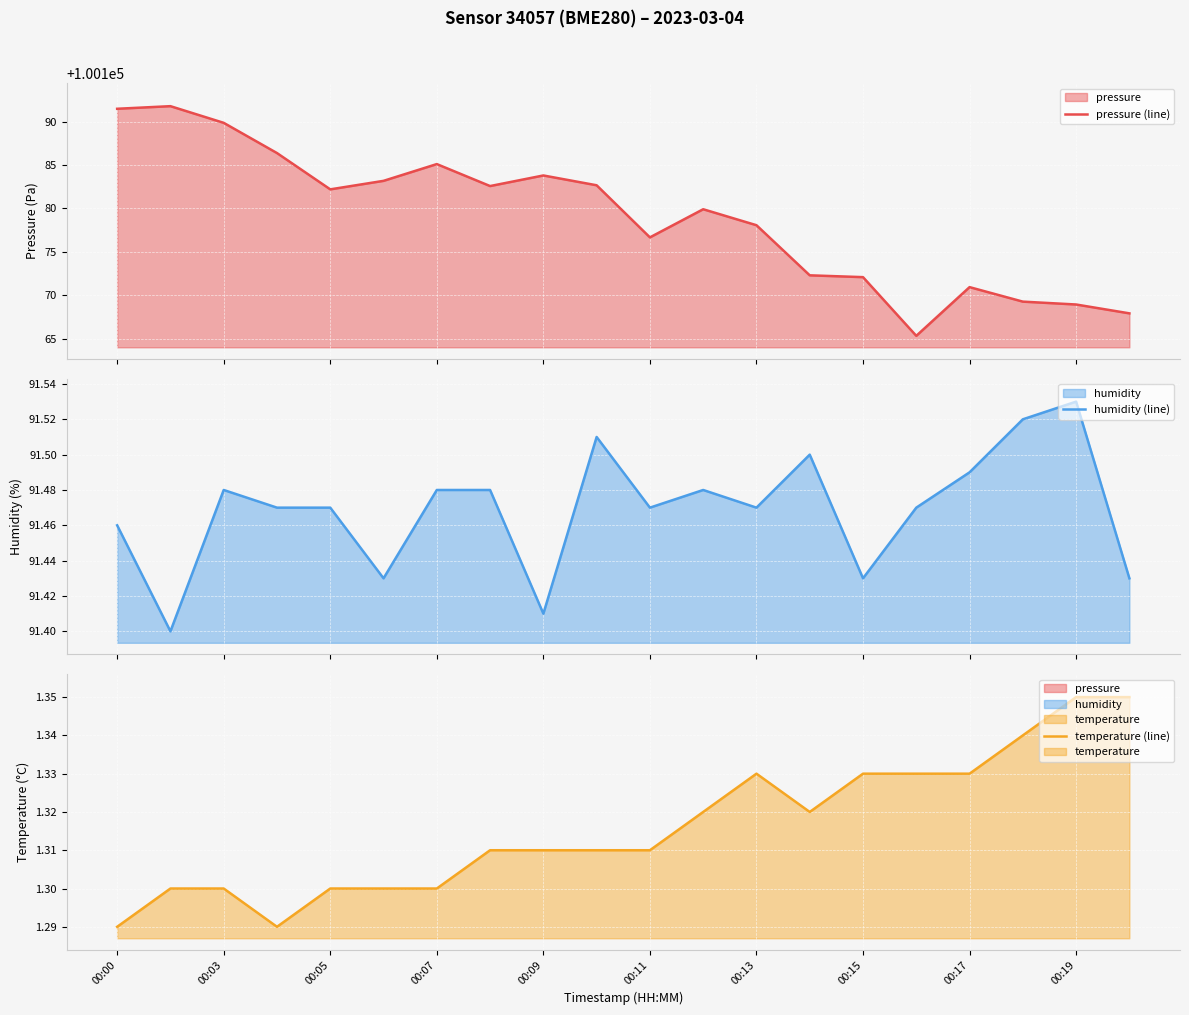

Which series has the largest total across all categories?

pressure (line)